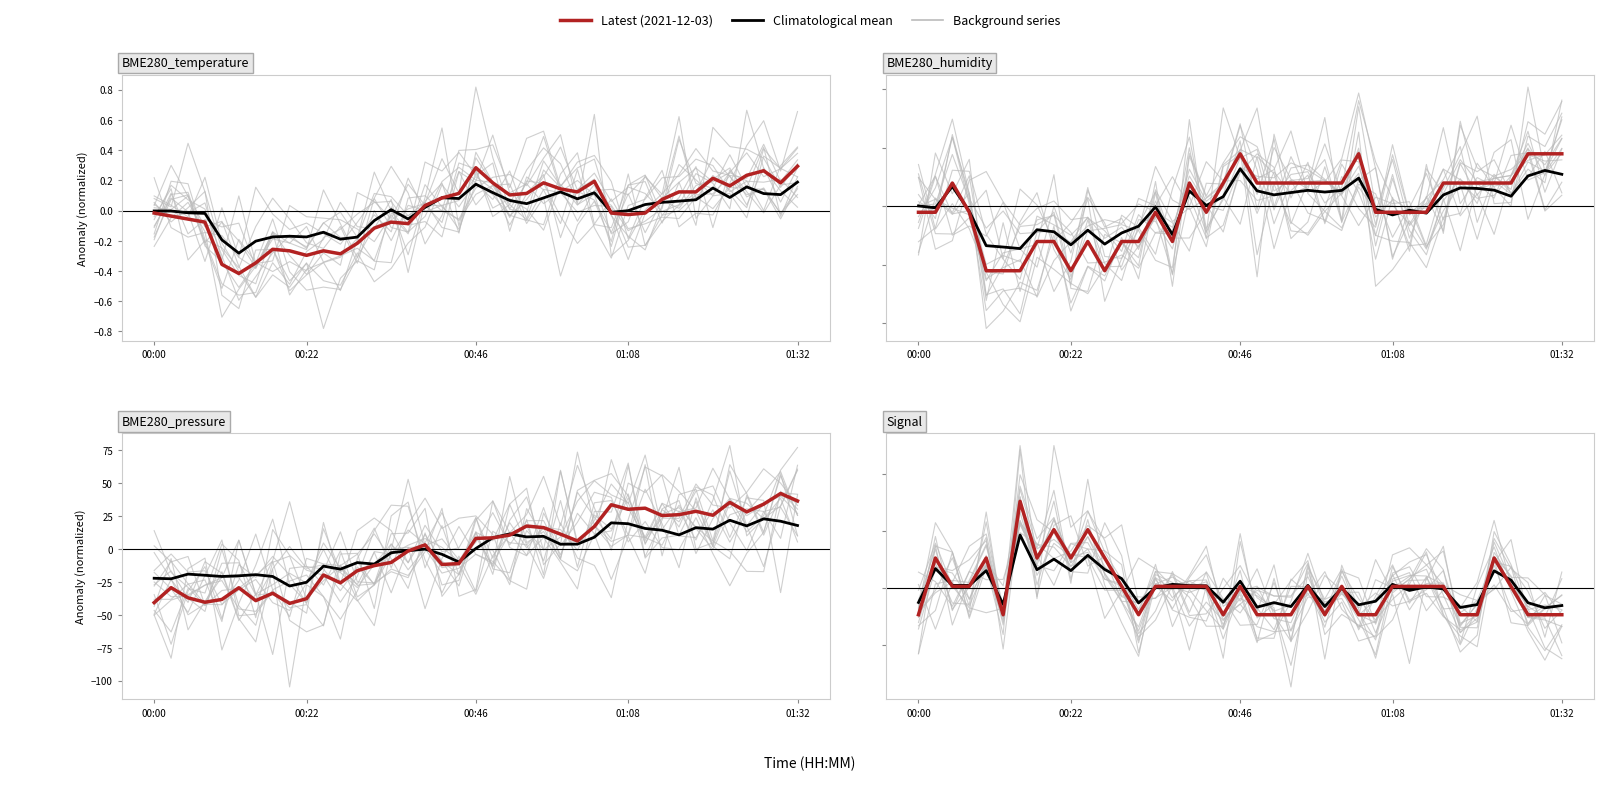

How many times do BME280_humidity and BME280_pressure cross each other?

3